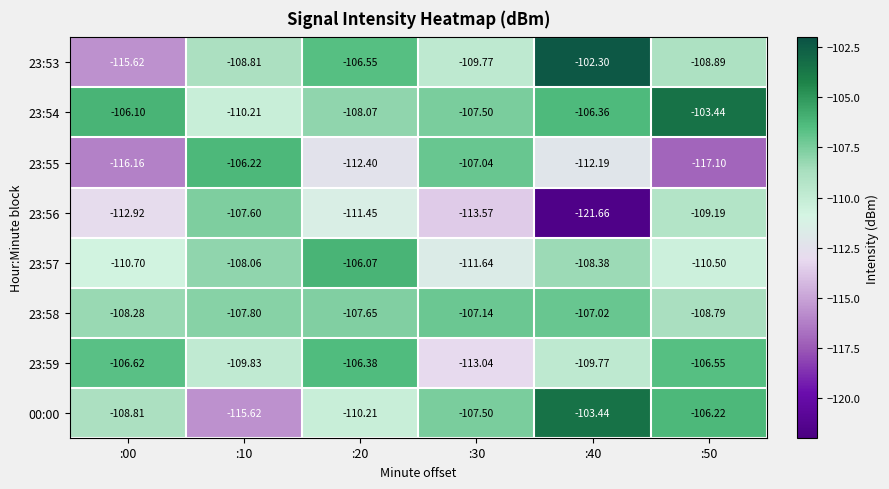

Is the value of 23:55 at :50 greater than the value of 23:54 at :00?

No